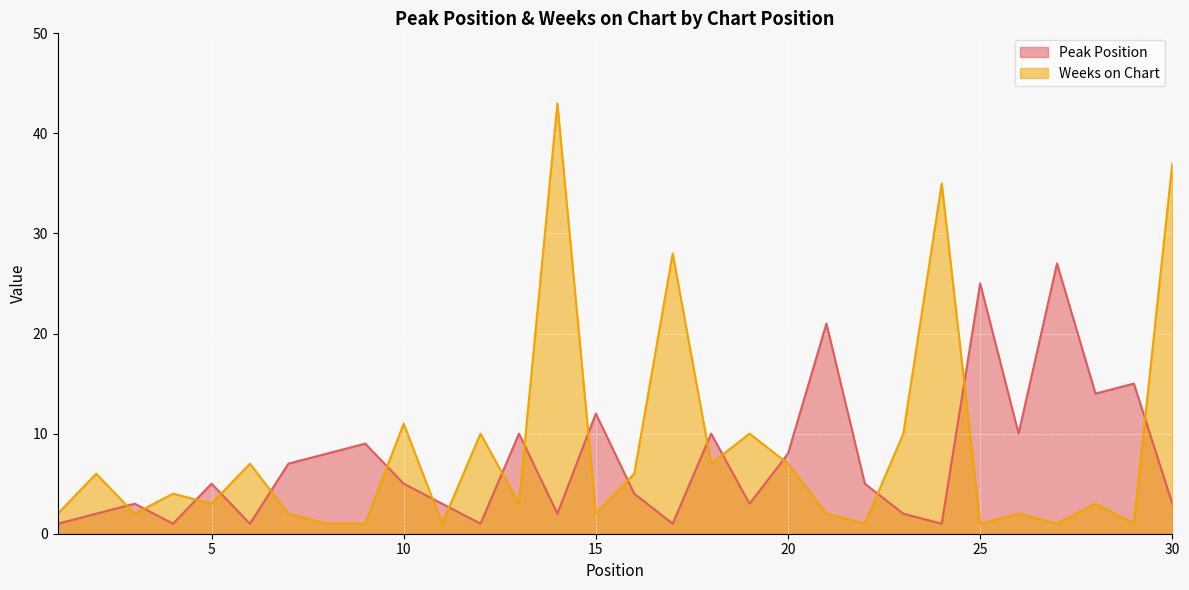

What are all the series names shown in the legend?

Peak Position, Weeks on Chart